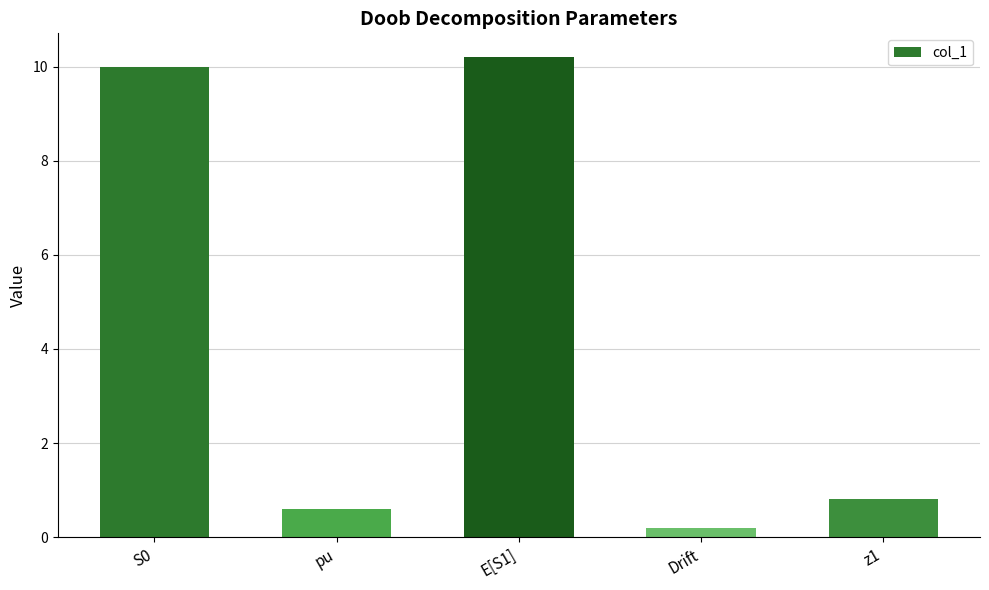

What is the sum of the values at S0 and pu?

10.6